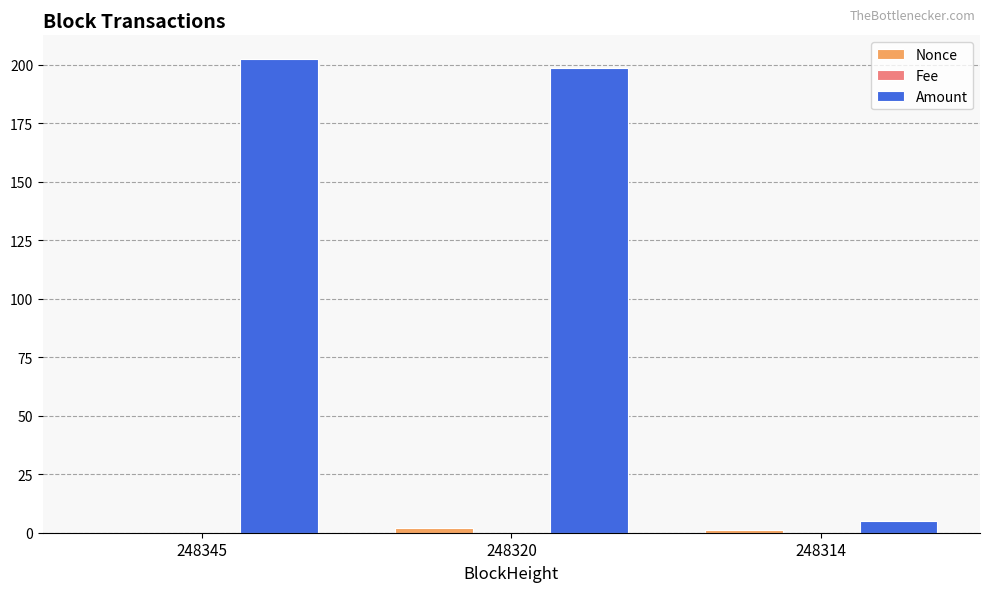

Is it true that Amount equals 202.3 at 248345?

True